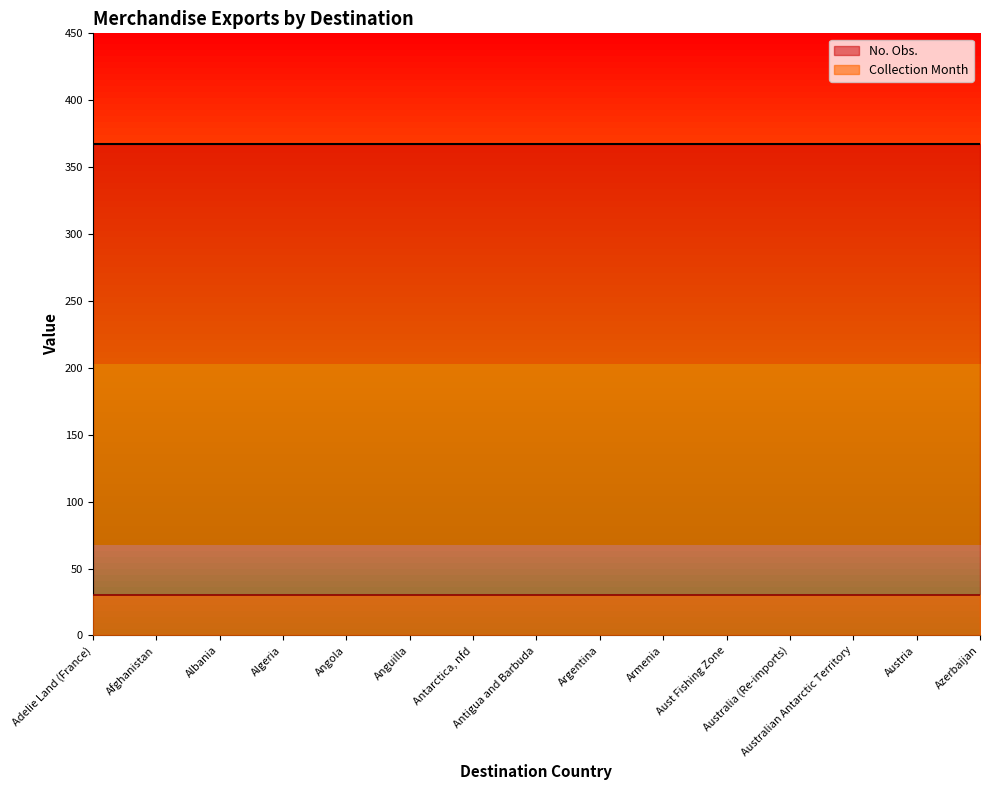

At how many categories does at least one series exceed 174?

15